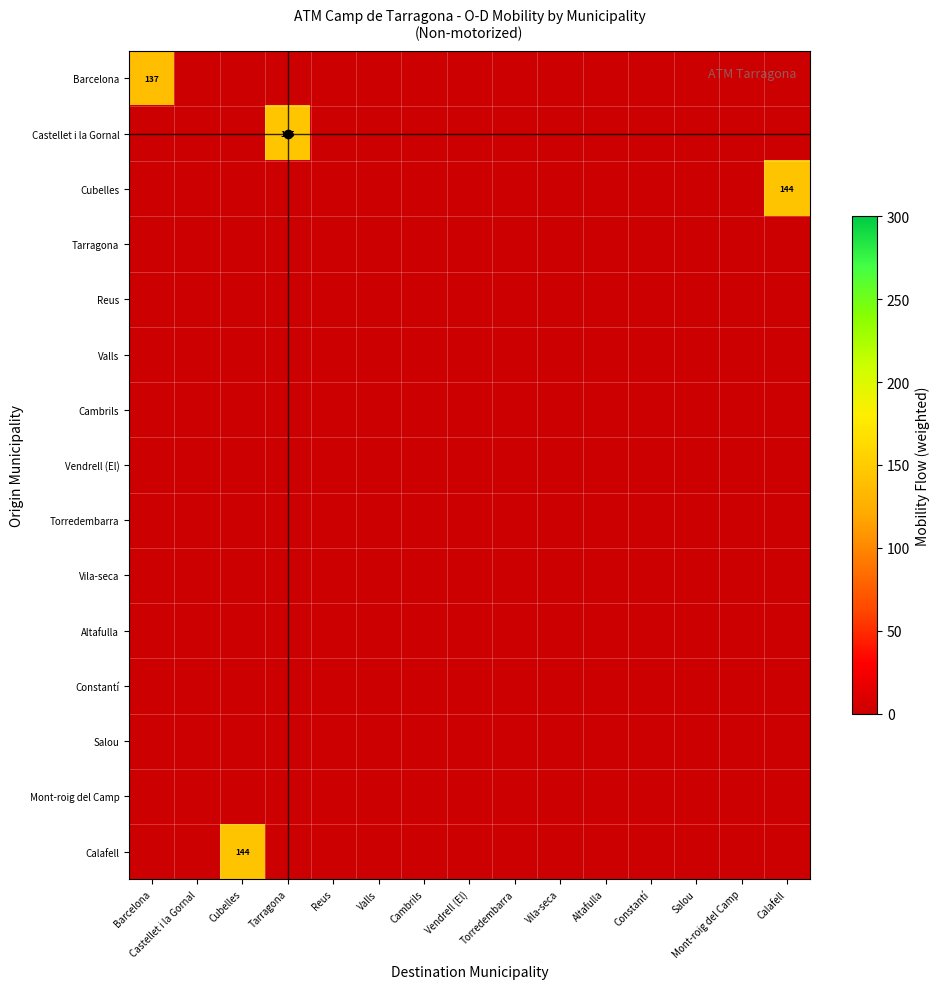

How many series are shown in this chart?

15